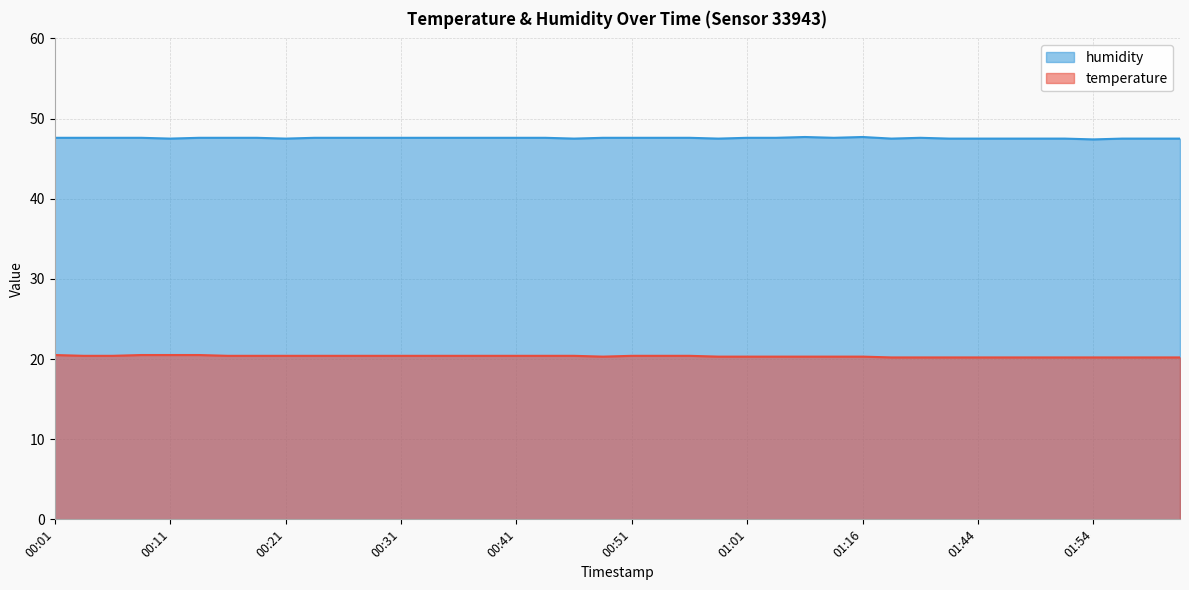

At which category does humidity reach its first local valley?

00:11